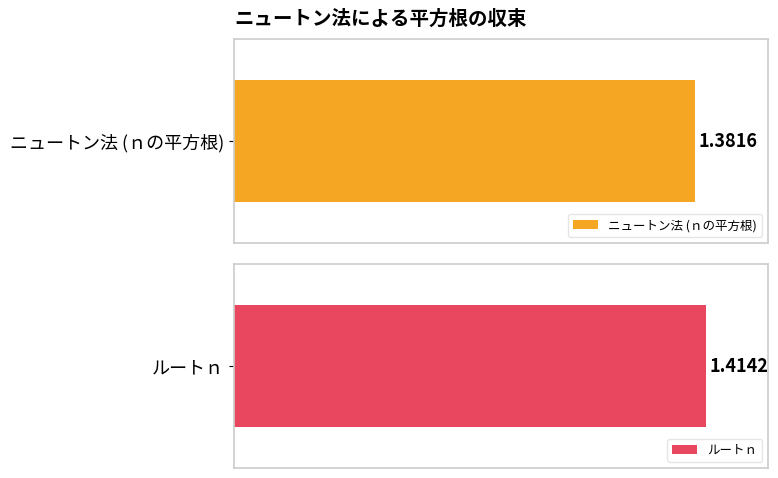

Is the value of ルートｎ at 2 greater than the value of ニュートン法 (ｎの平方根) at 9?

Yes